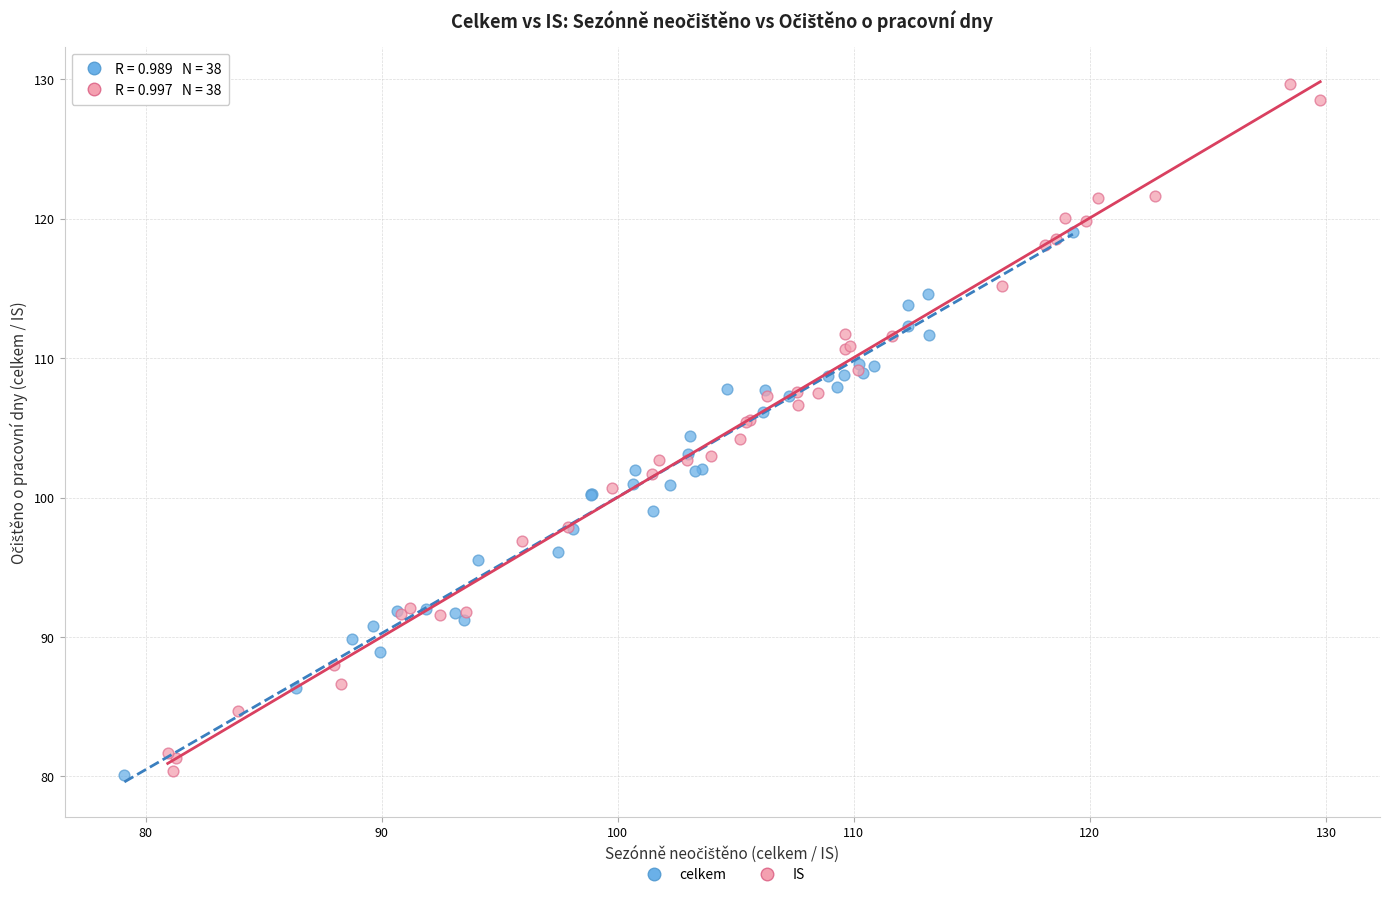

Which series contains the highest Y value?

IS